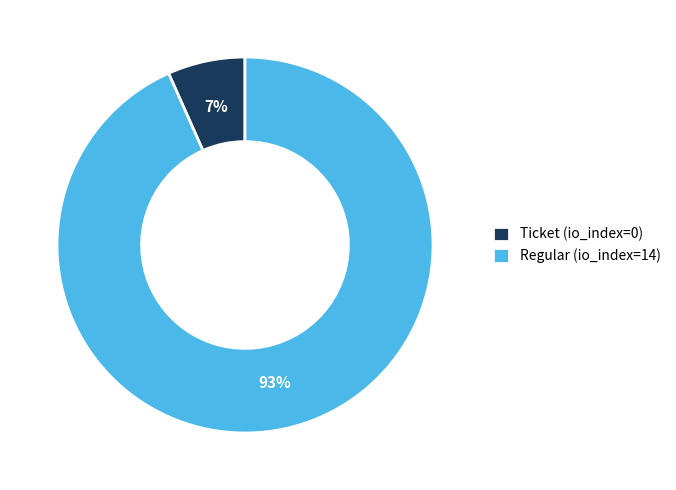

Is it true that Ticket (io_index=0) is 7% of the pie?

True